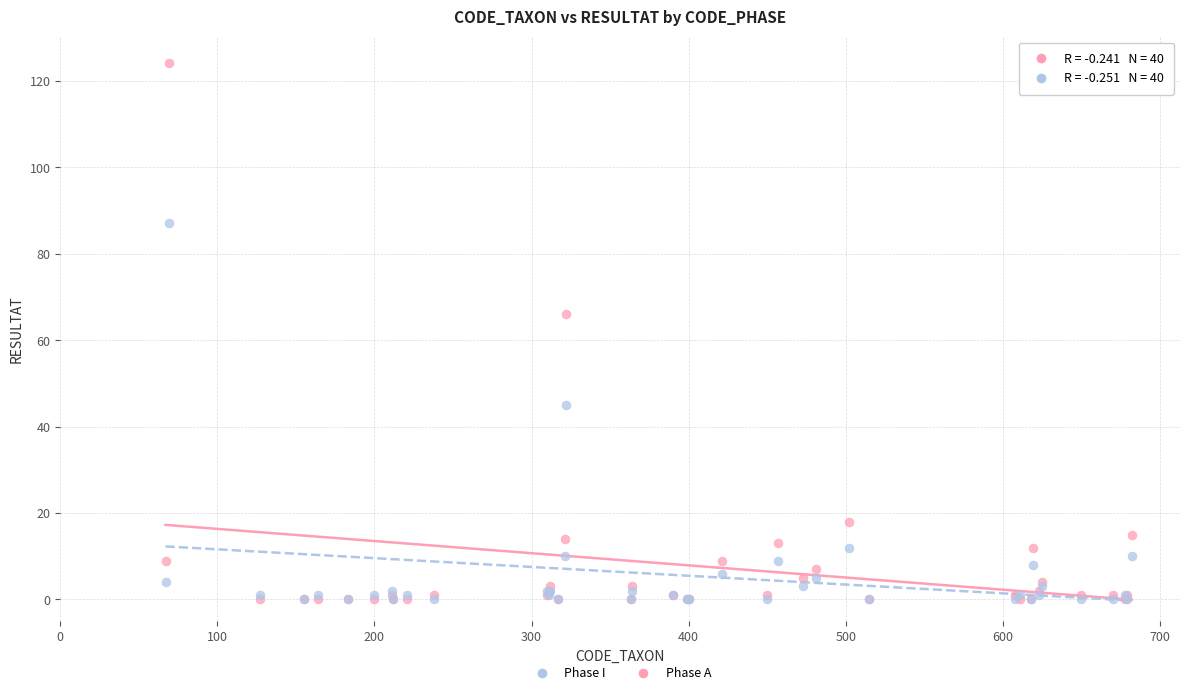

What are all the series names shown in the legend?

Phase I, Phase A